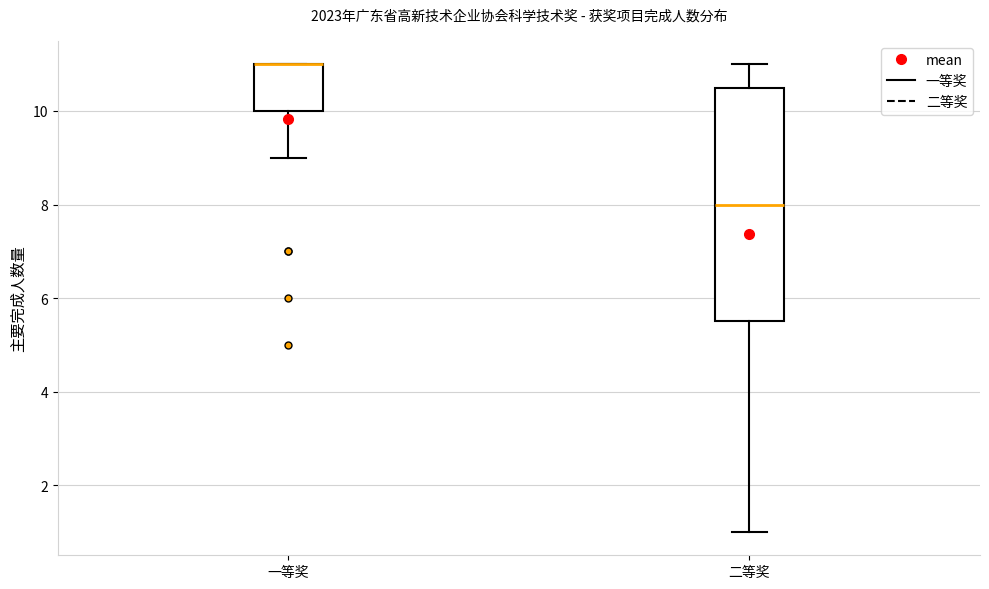

Which box is the tallest, from its lower edge to its upper edge?

二等奖